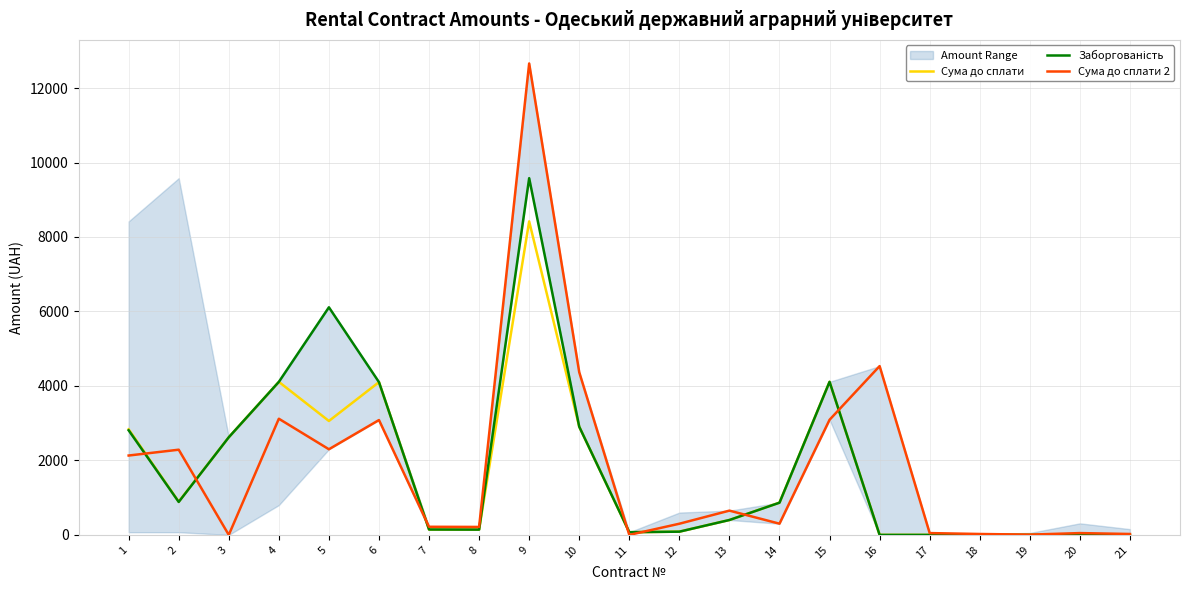

Is it true that Заборгованість equals 0.0 at 16?

True